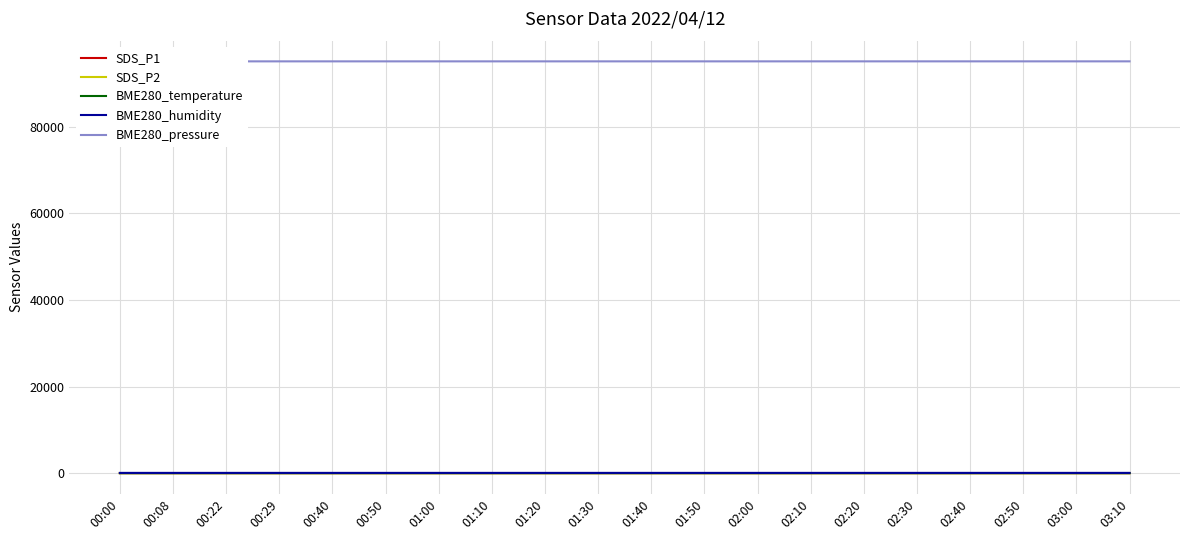

How many categories are shown in the chart?

20